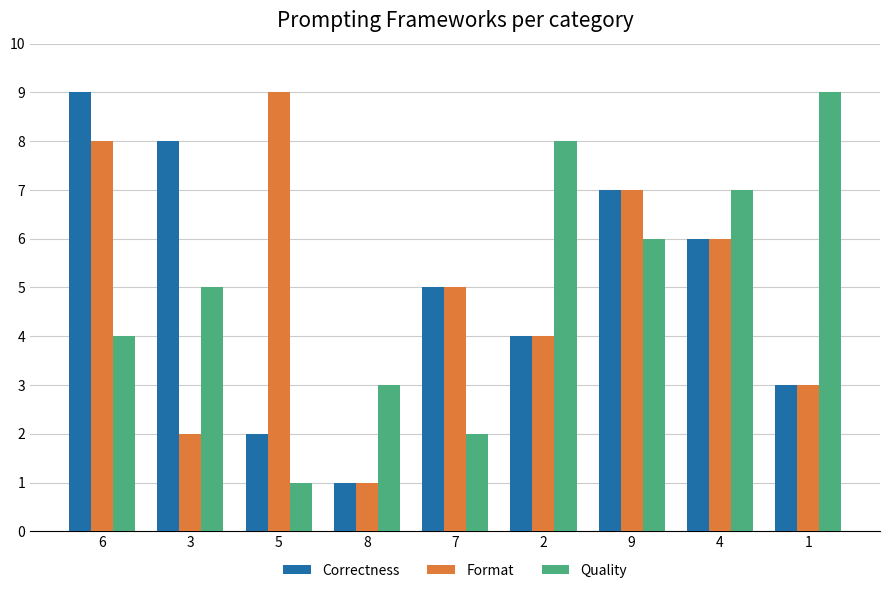

How many Format values are between 3 and 7?

5